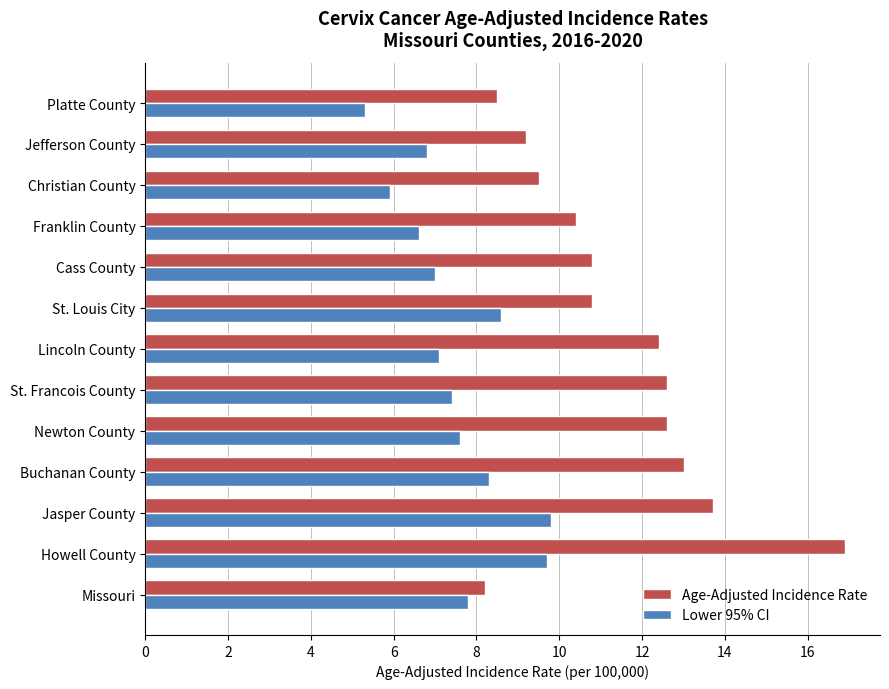

The Lower 95% CI series shows 8.6 at St. Louis City. True or false?

True